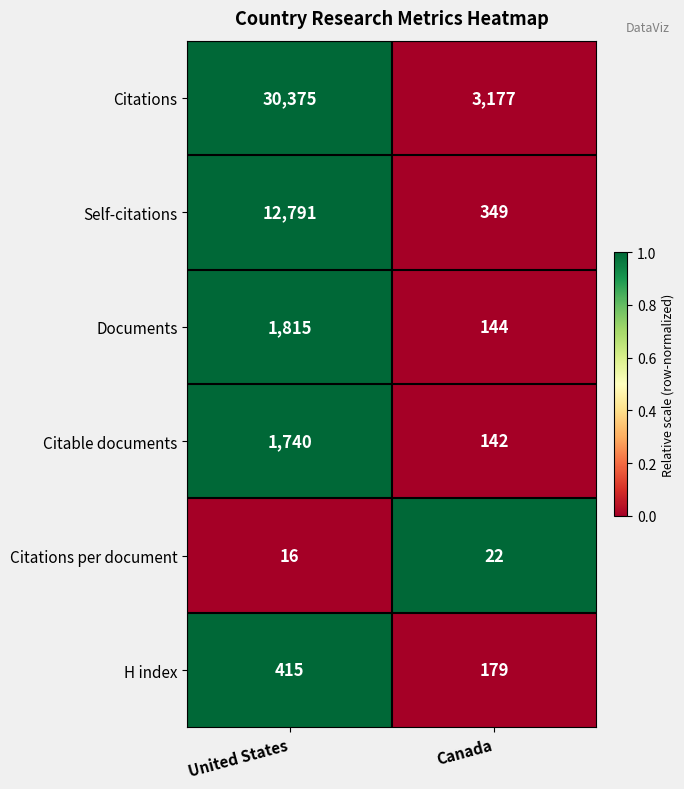

Is the value of Citations at United States greater than the value of Self-citations at United States?

Yes